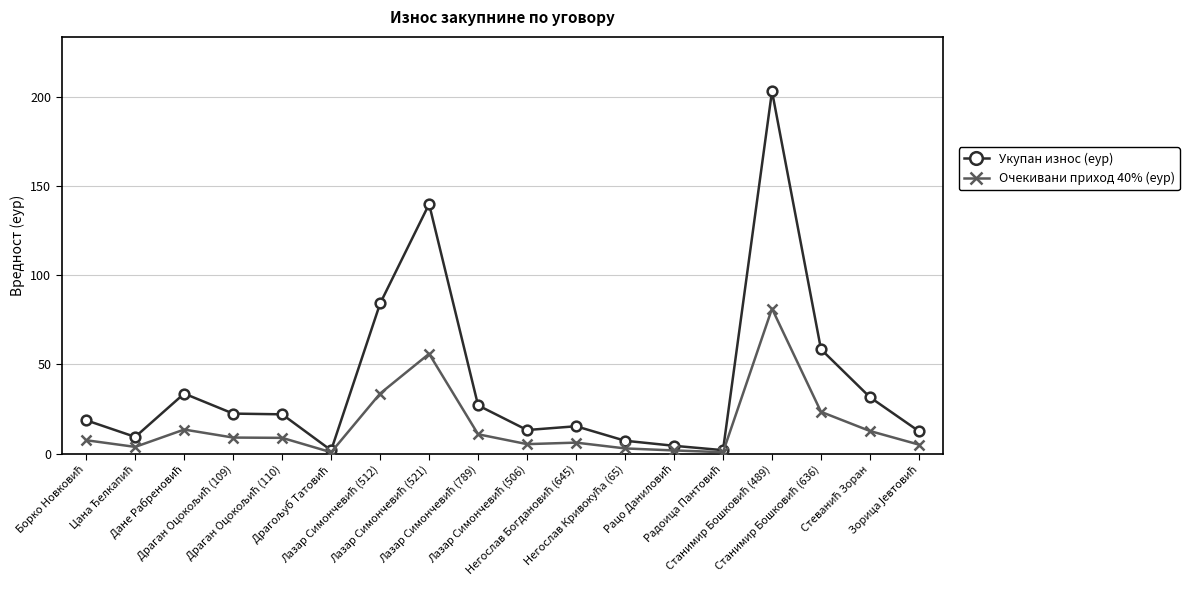

True or false: Очекивани приход 40% (еур) has more than 1 points higher than both neighbors.

True